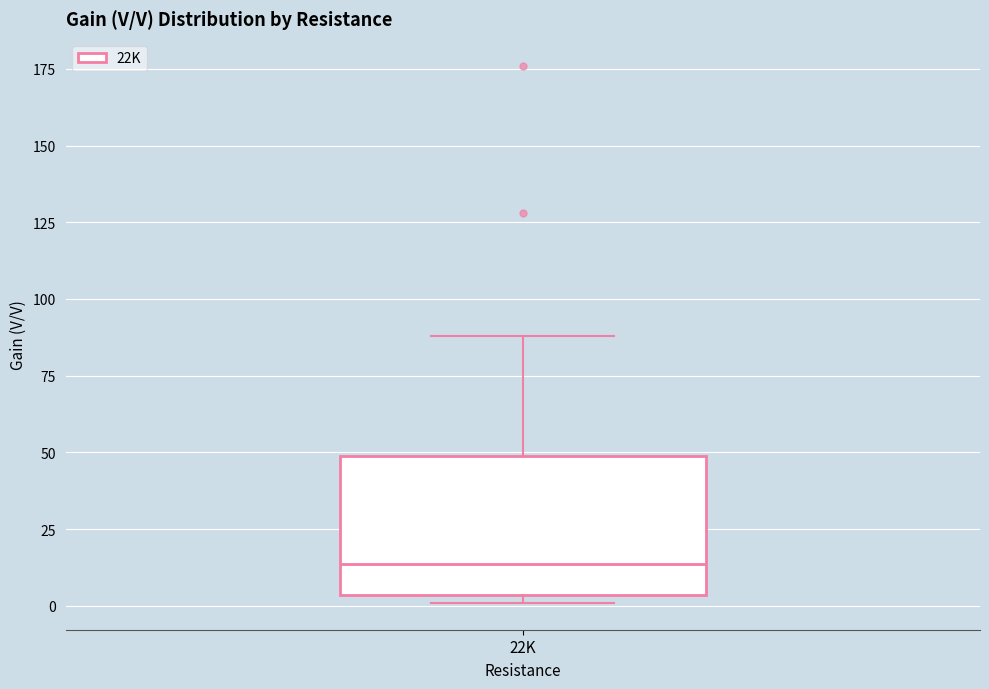

Read this box plot against the y-axis: the position of the median line, the range covered by the box, and the ends of both whiskers. The values are not printed on the chart, so give them approximately, as read against the axis.

median 15, box 5 to 50, whiskers 0 to 90